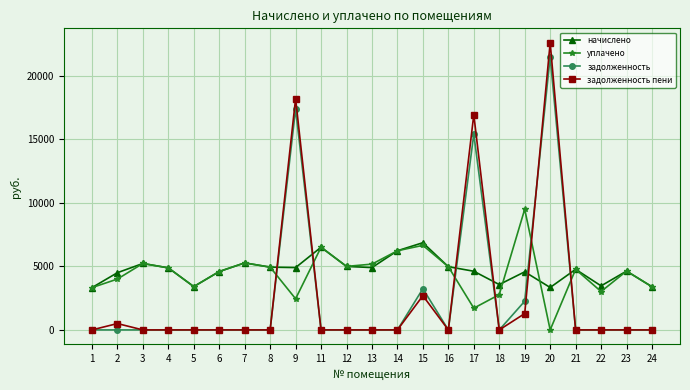

Where is задолженность пени nearest to the value 11307?

17